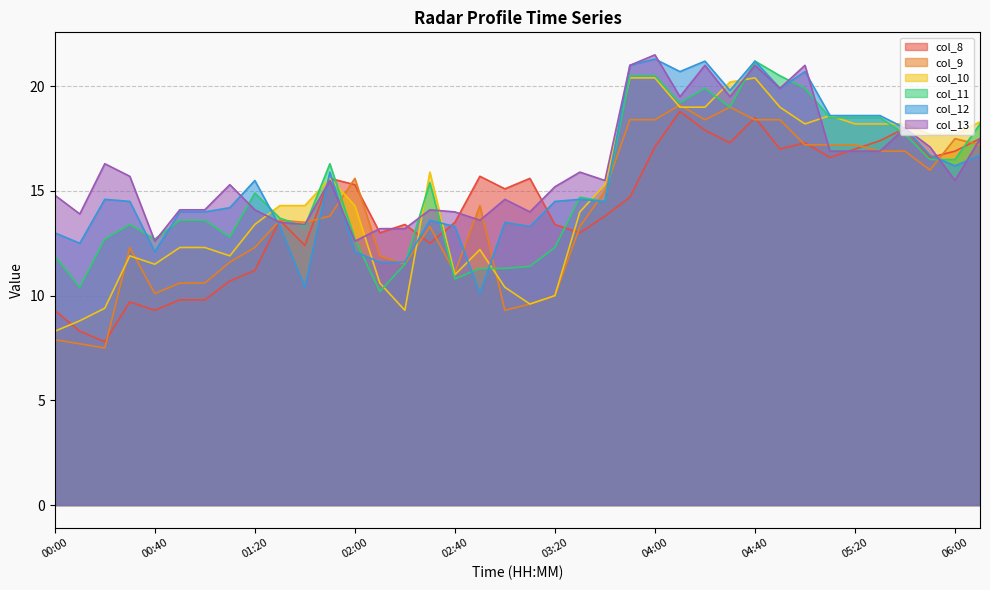

At which category is the sum across all series the highest?

04:40